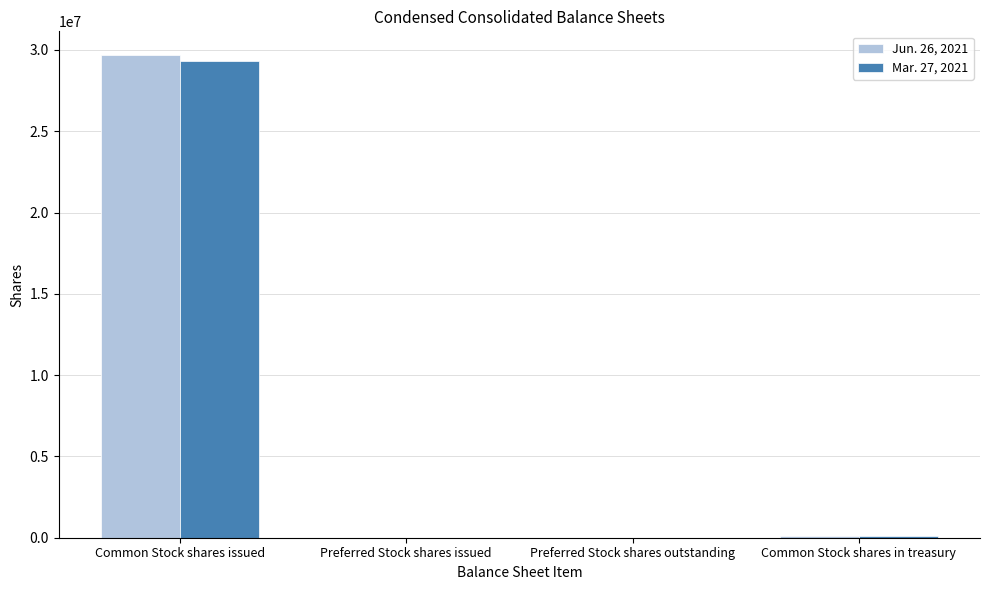

Between Common Stock shares issued and Preferred Stock shares issued, which series saw the biggest shift?

Jun. 26, 2021